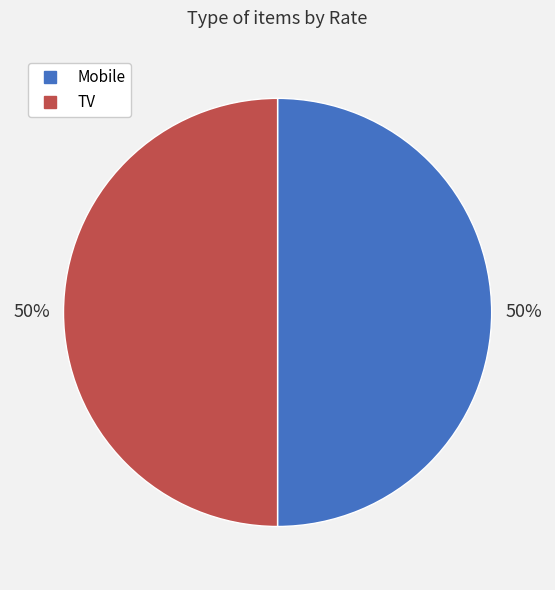

What is the ratio of the value at Mobile to the value at TV?

1.0